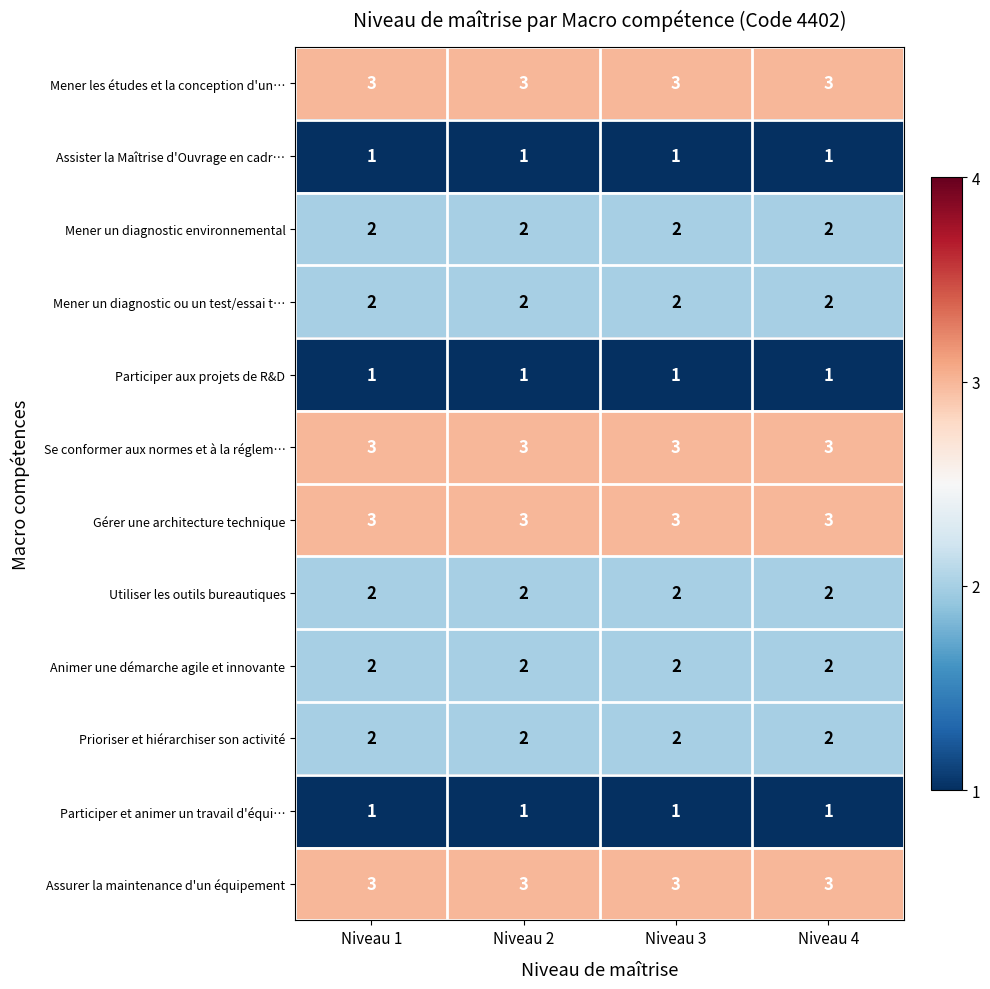

Is the value of Participer aux projets de R&D at Niveau 1 greater than the value of Se conformer aux normes et à la réglem… at Niveau 2?

No